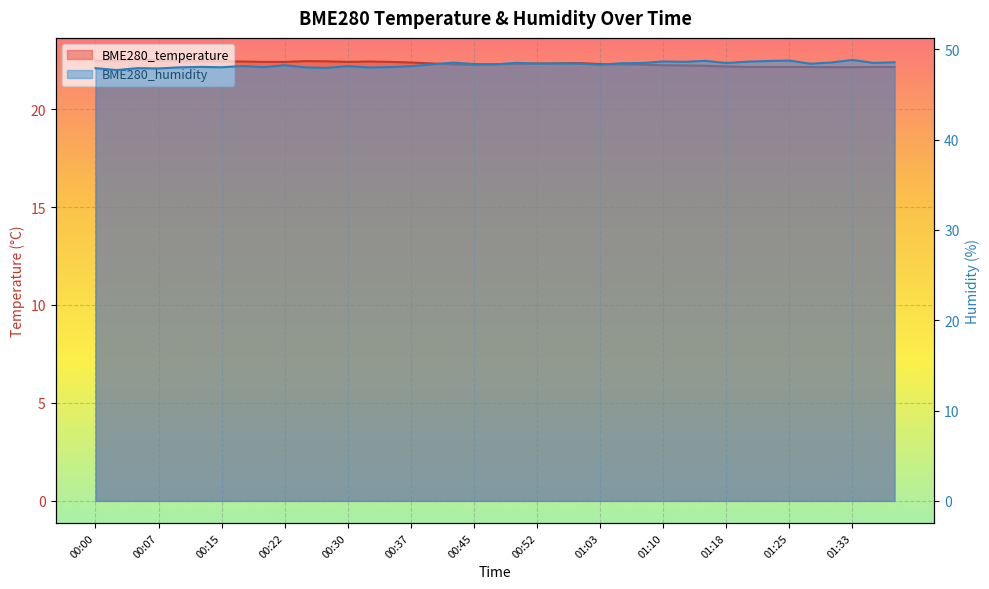

What is the sum of the BME280_temperature values at 00:17 and 01:18?

44.6